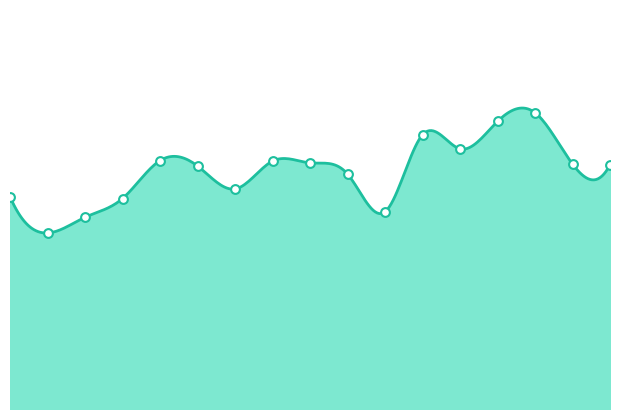

What is the change in value from 00:57 to 01:29?

-0.2